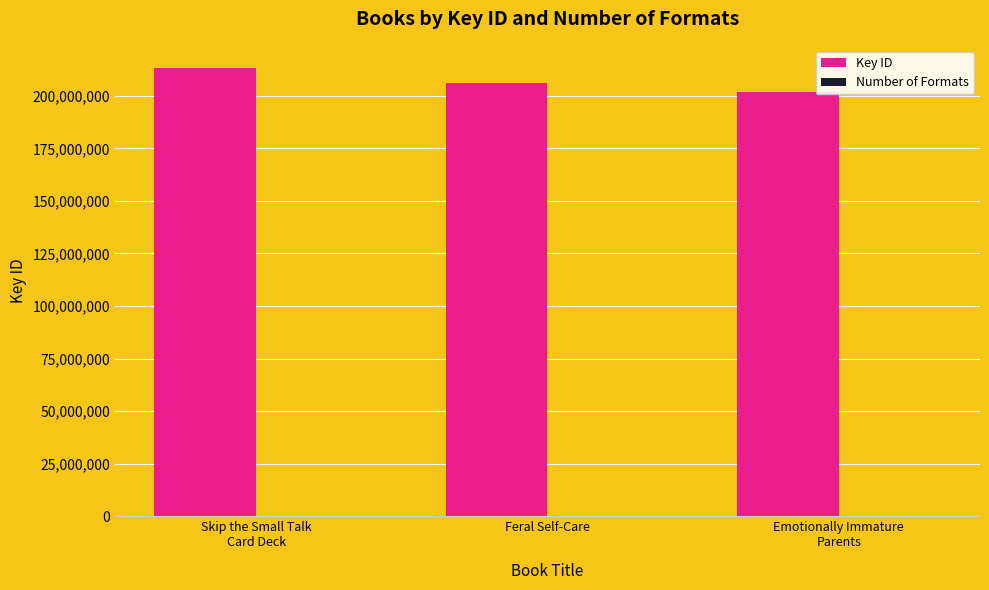

What value does the Key ID series have at Emotionally Immature
Parents, to the nearest 100?

201720700